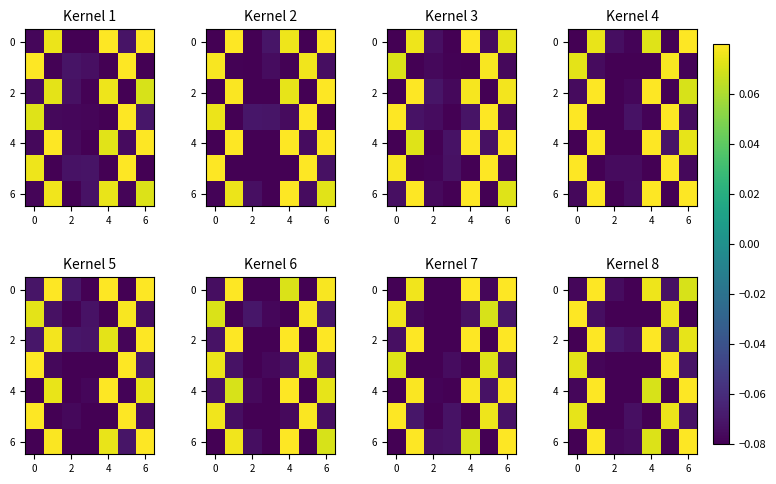

What is the sum of all 6 values?

-0.1